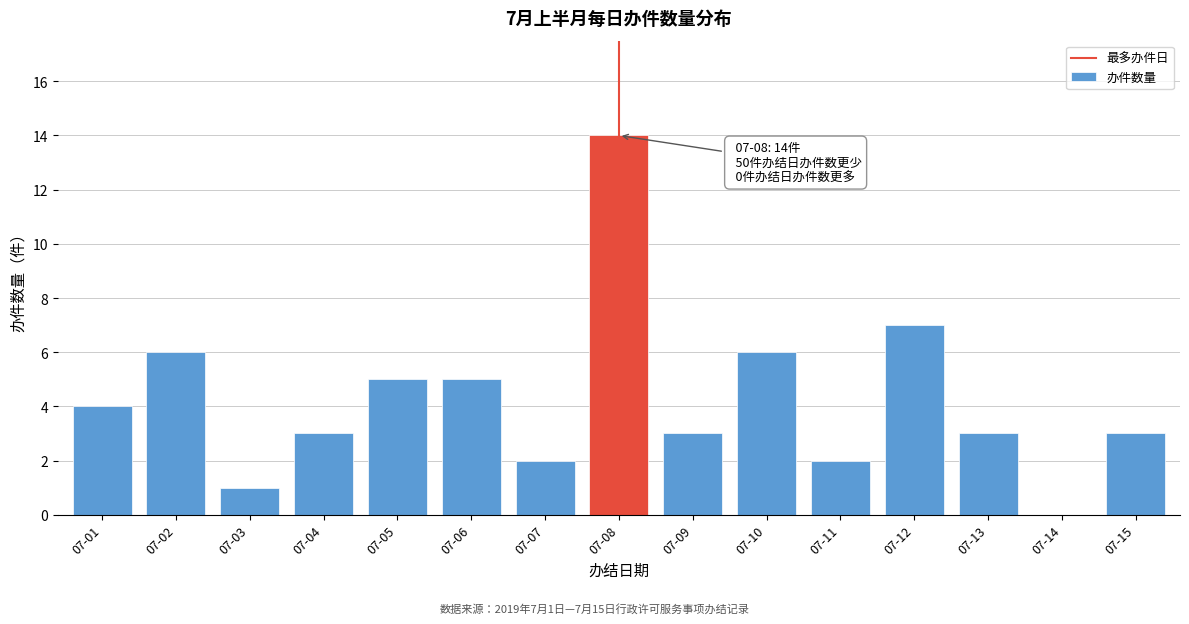

Reading left to right, what are all the values shown in this chart?

07-01=4	07-02=6	07-03=1	07-04=3	07-05=5	07-06=5	07-07=2	07-08=14	07-09=3	07-10=6	07-11=2	07-12=7	07-13=3	07-14=0	07-15=3